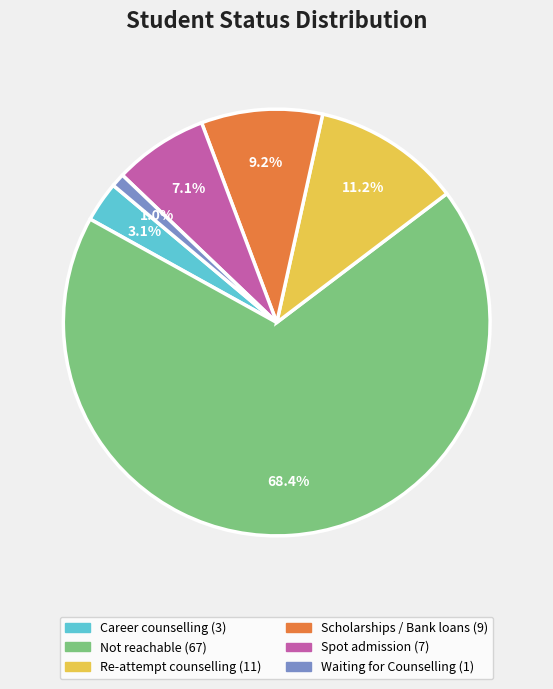

Rank the categories by value from lowest to highest.

Waiting for Counselling, Career counselling, Spot admission, Scholarships / Bank loans, Re-attempt counselling, Not reachable